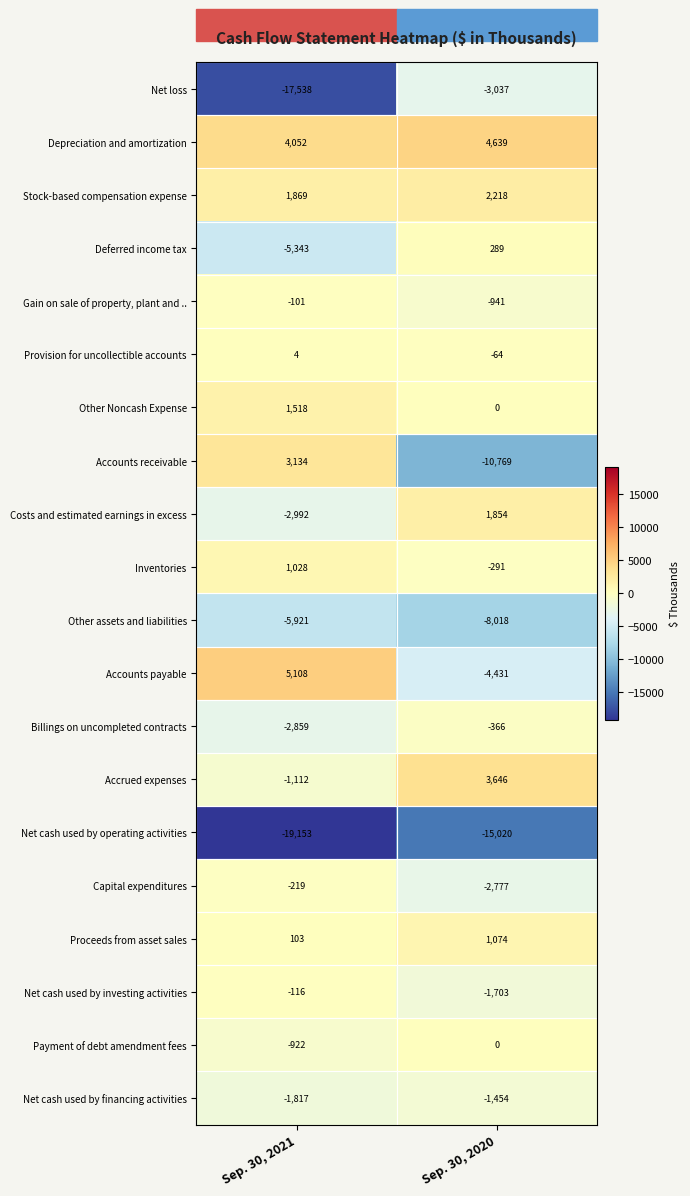

Which category has the highest value across all series?

Sep. 30, 2021